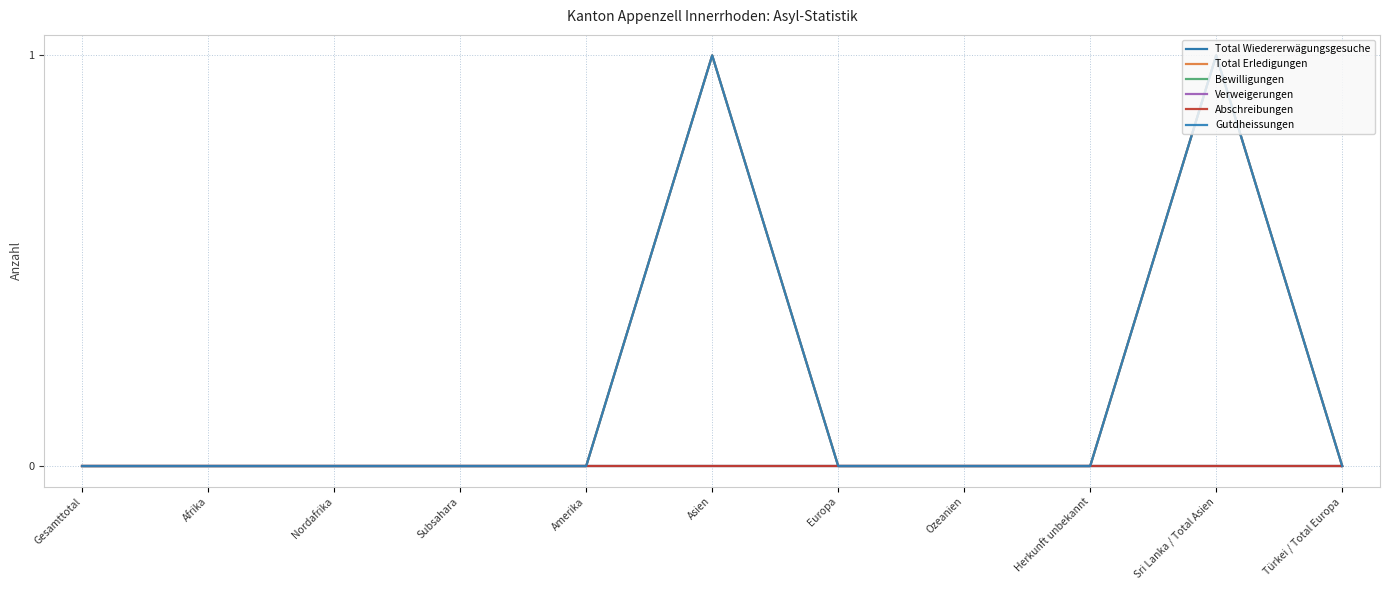

Rank the series at Subsahara from highest to lowest value.

Total Wiedererwägungsgesuche, Total Erledigungen, Bewilligungen, Verweigerungen, Abschreibungen, Gutdheissungen